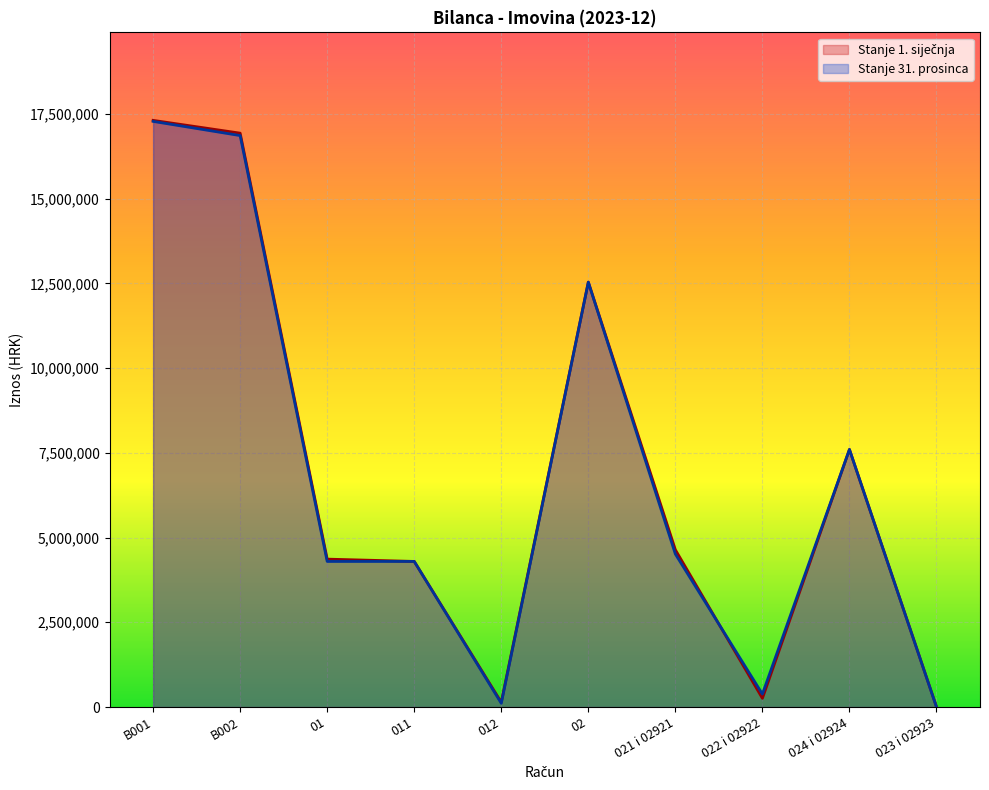

List the series in order of their peak value, highest first.

Stanje 1. siječnja, Stanje 31. prosinca